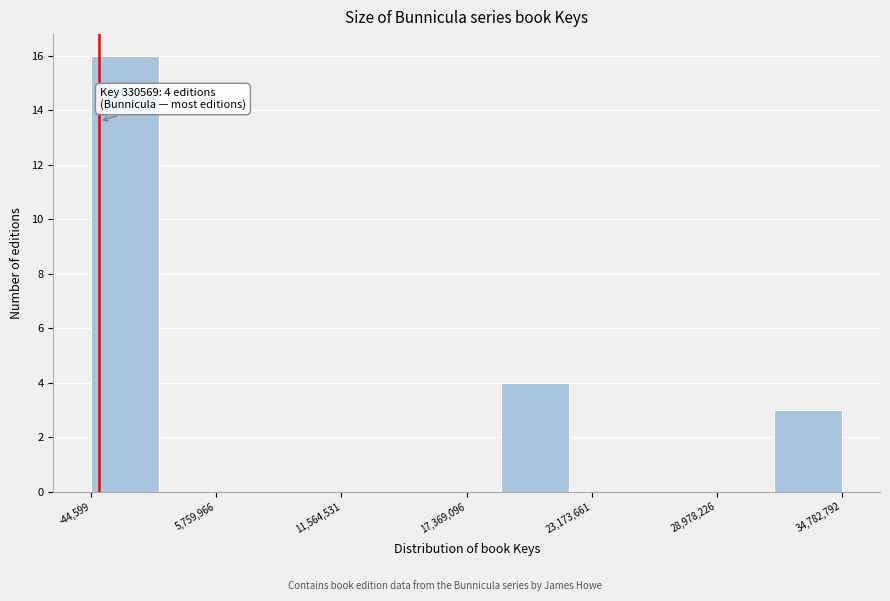

Read against the x-axis, roughly where is the centre of the tallest bar?

2000000